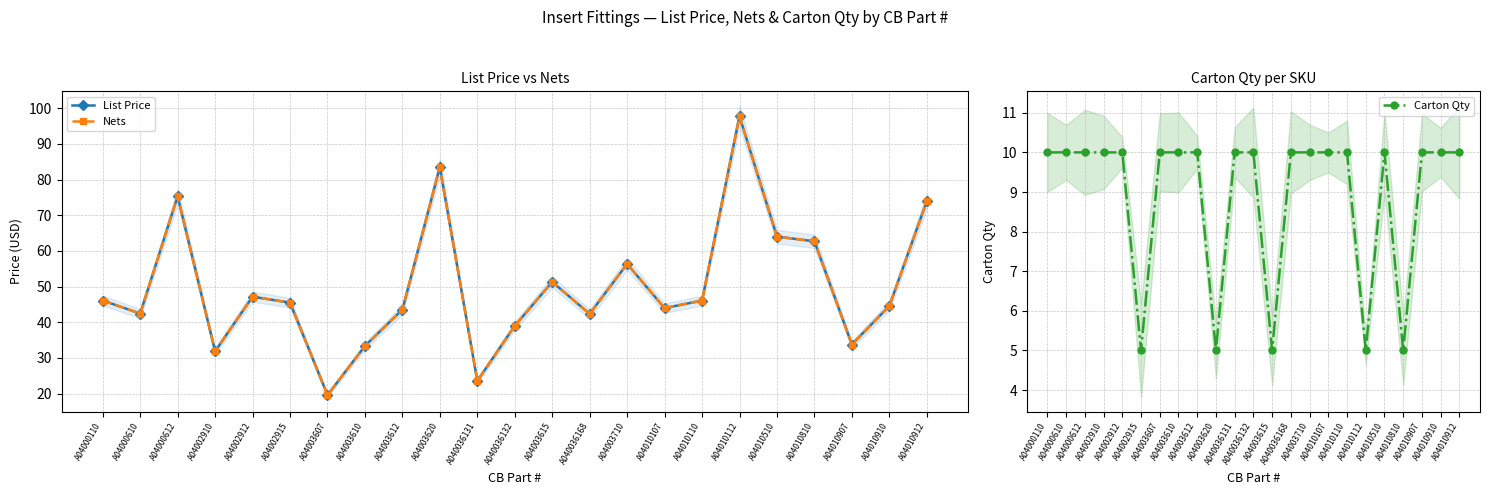

What is the spread (max minus min) of values at A04003620?

78.5